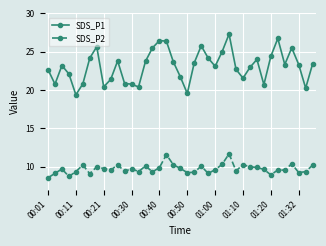

True or false: SDS_P2 and SDS_P1 intersect in this chart.

False